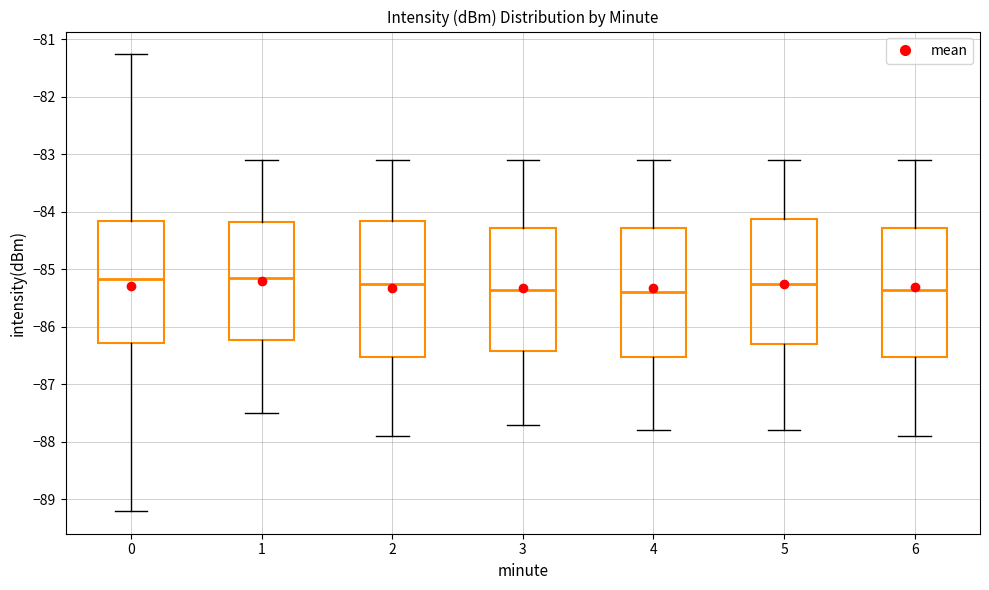

Comparing the boxes themselves (not the whiskers), which one is the tallest?

2